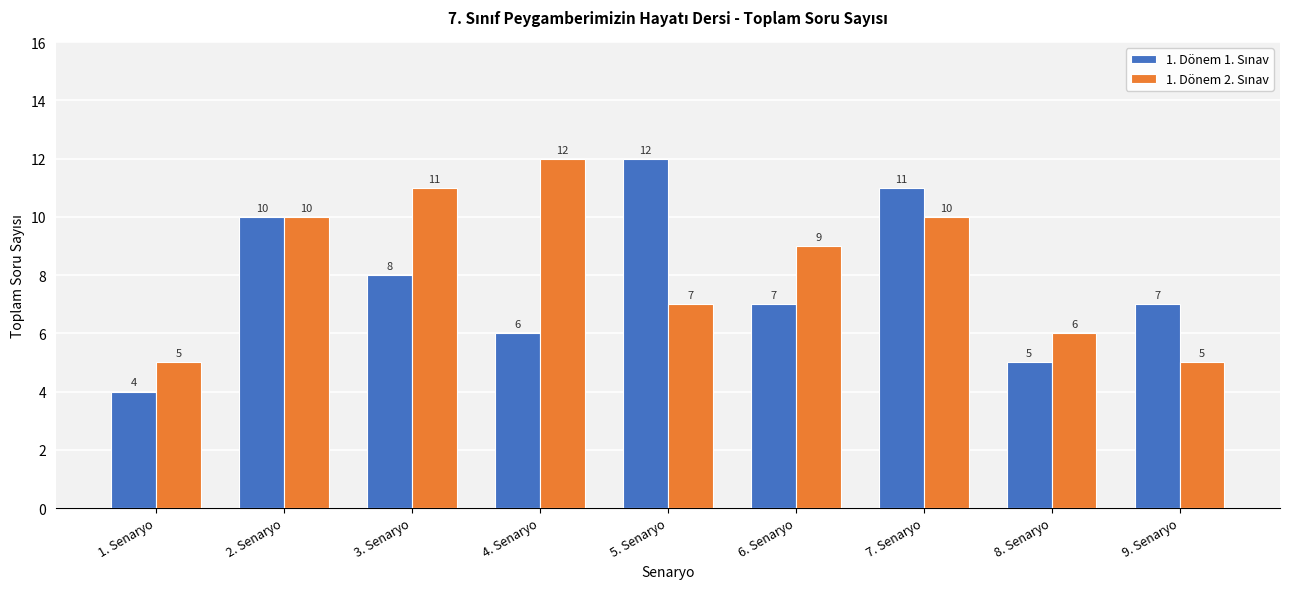

What is the spread (max minus min) of values at 3. Senaryo?

3